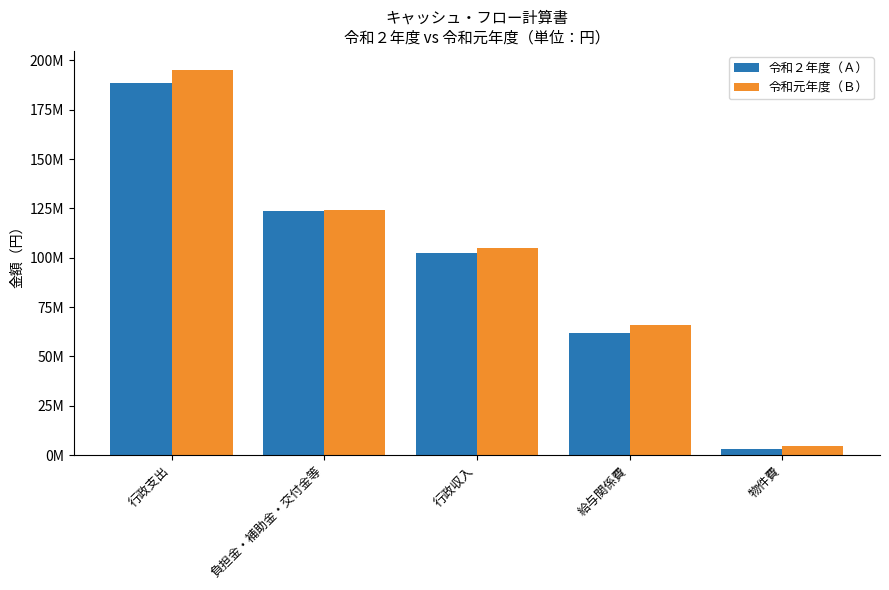

Is it true that 令和２年度（Ａ） equals 202999112 at 負担金・補助金・交付金等?

False